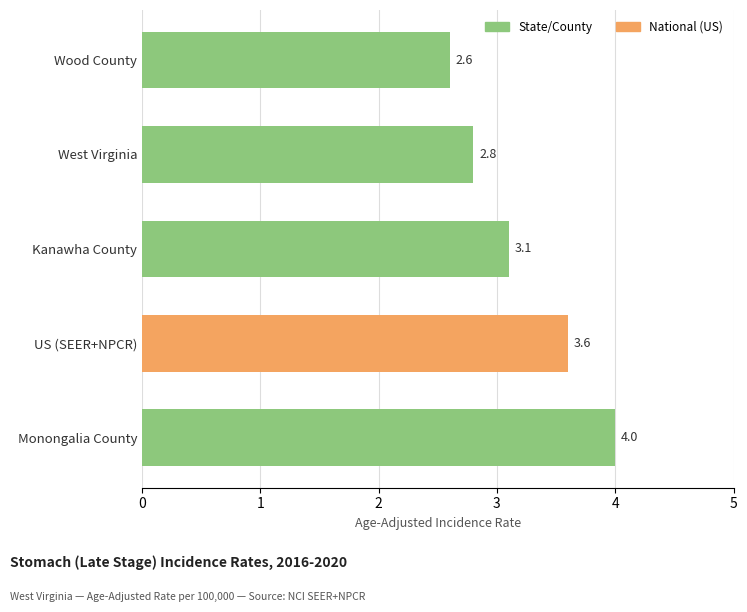

What is the sum of all values?

16.1